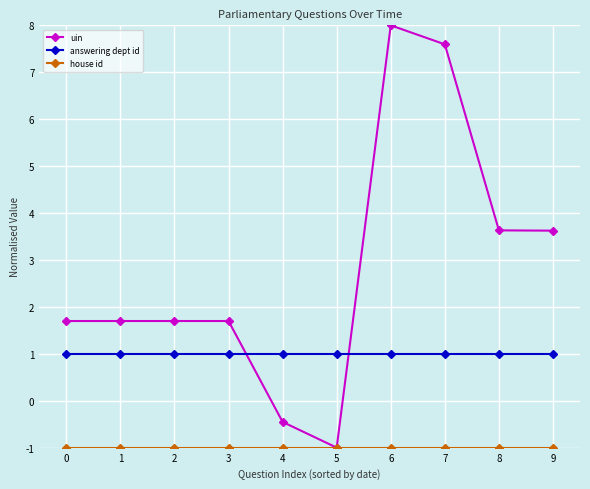

Is it true that uin equals 1.7 at 0?

True